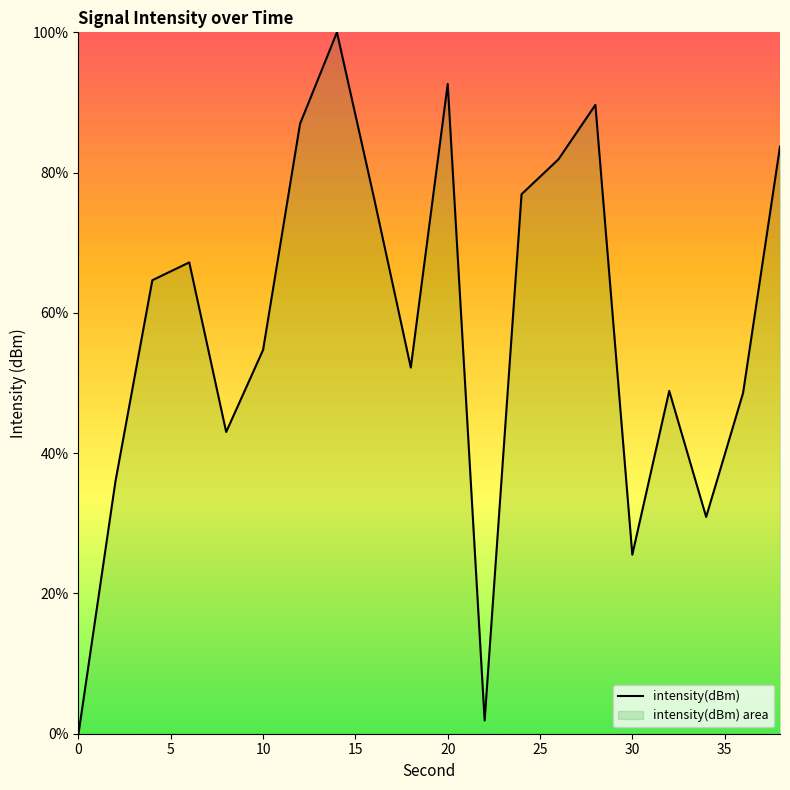

What is the greatest value displayed?

100.0